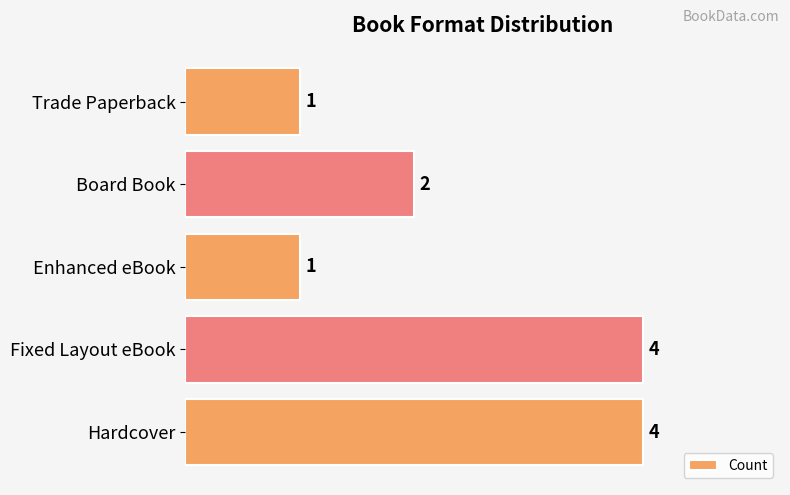

What is the greatest value displayed?

4